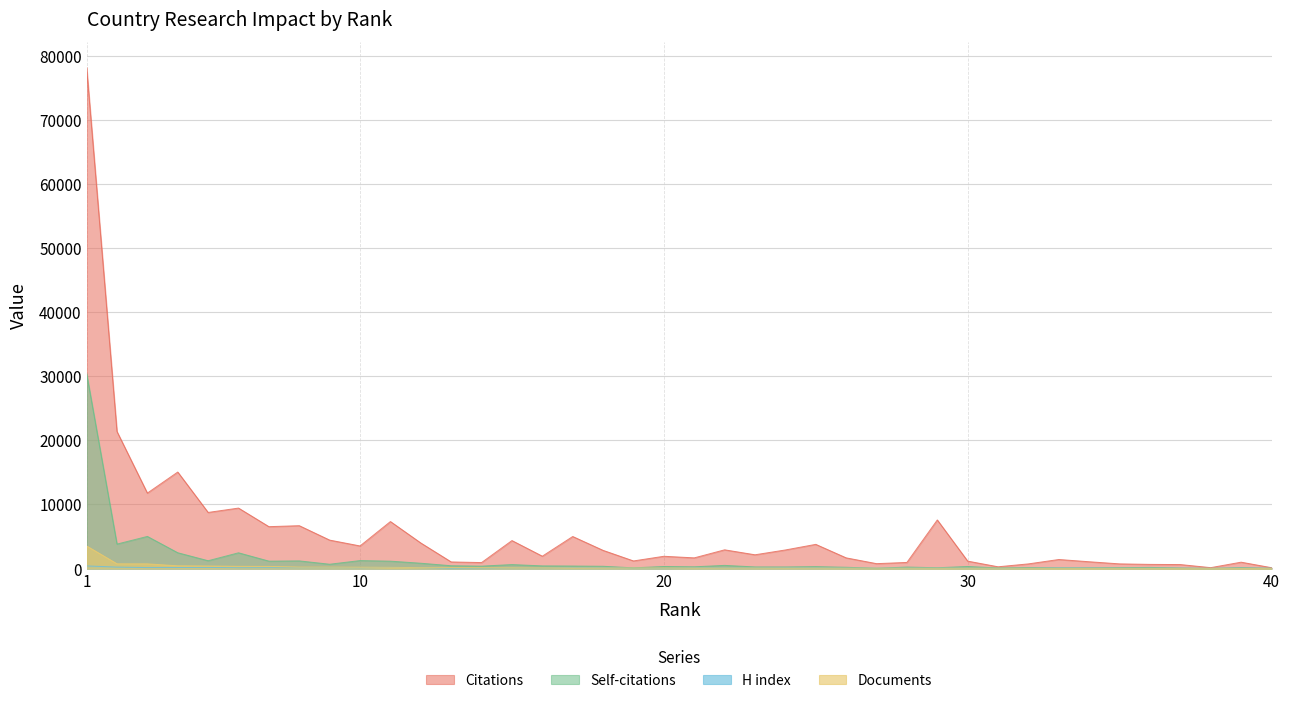

How many lines are shown in the chart?

4